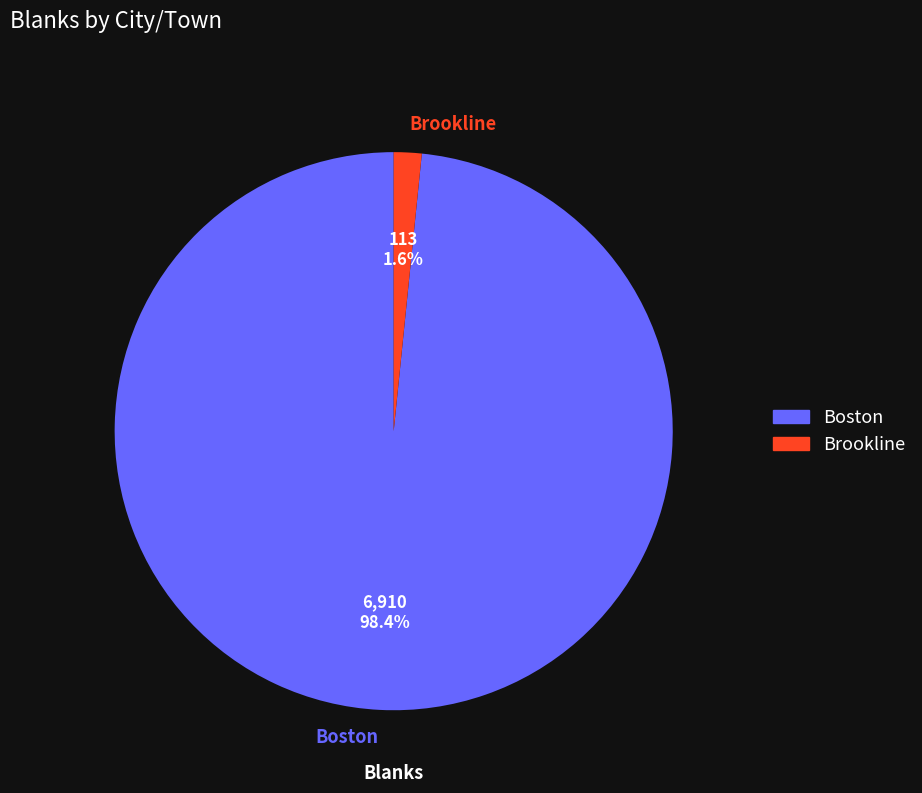

How many segments does this pie chart have?

2